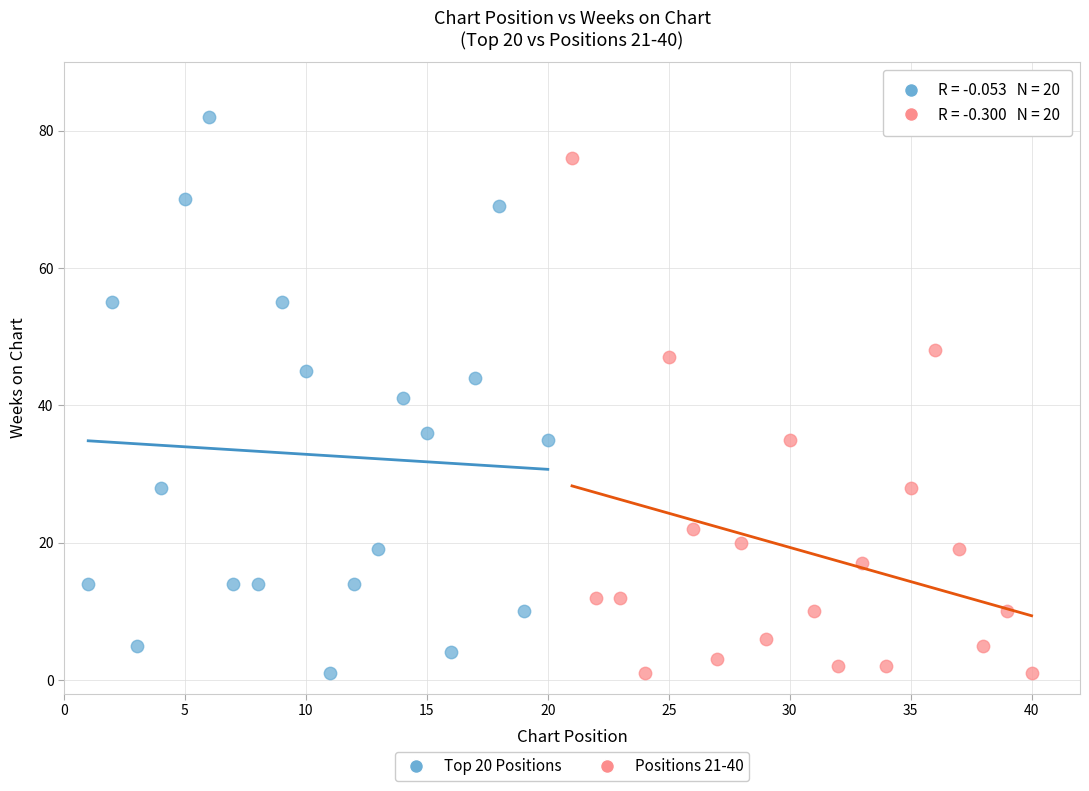

Which series contains the highest Y value?

Top 20 Positions